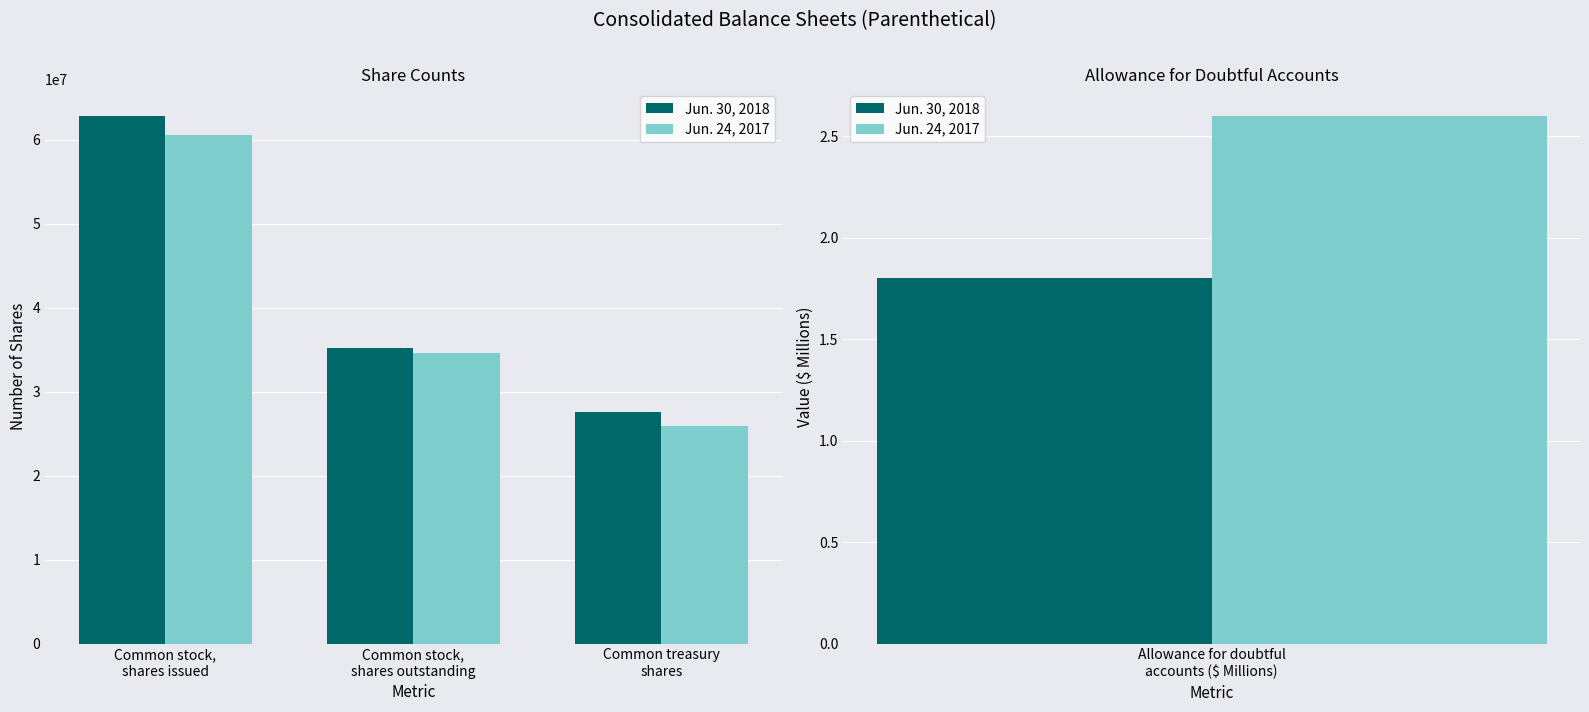

What is the minimum value shown in the chart?

25941476